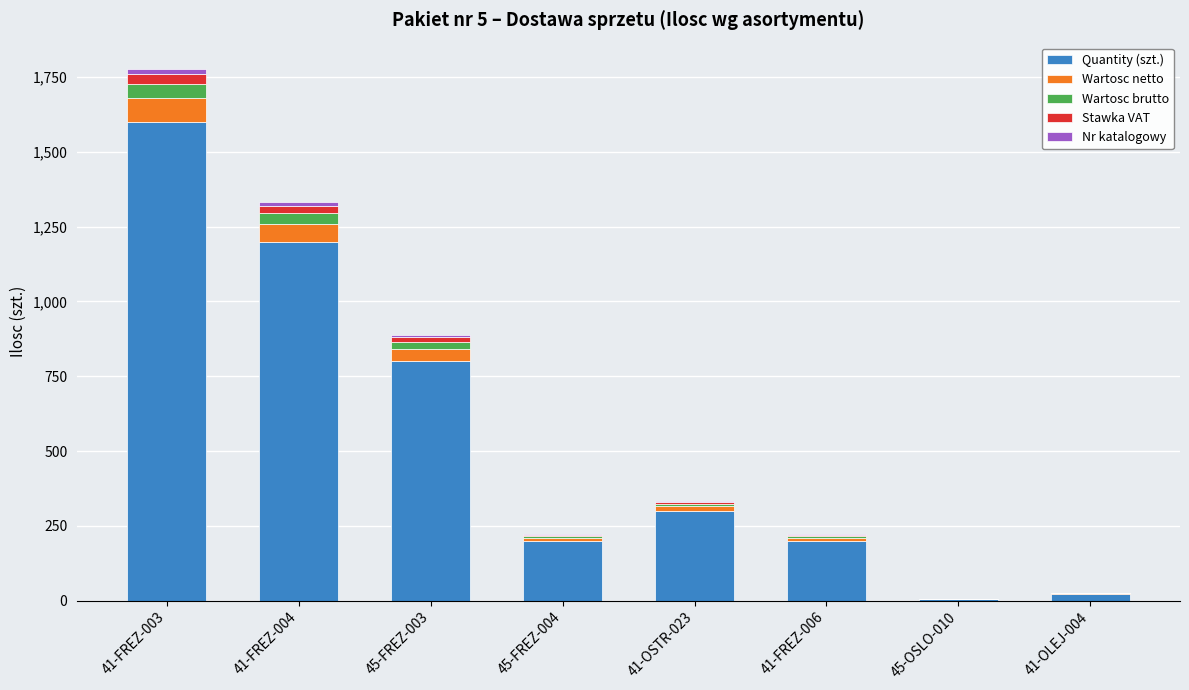

Count the number of categories in the chart.

8